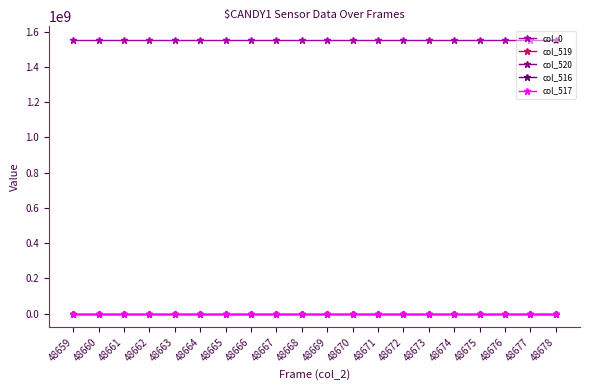

In col_519, how many points are lower than both neighbors (excluding endpoints)?

6